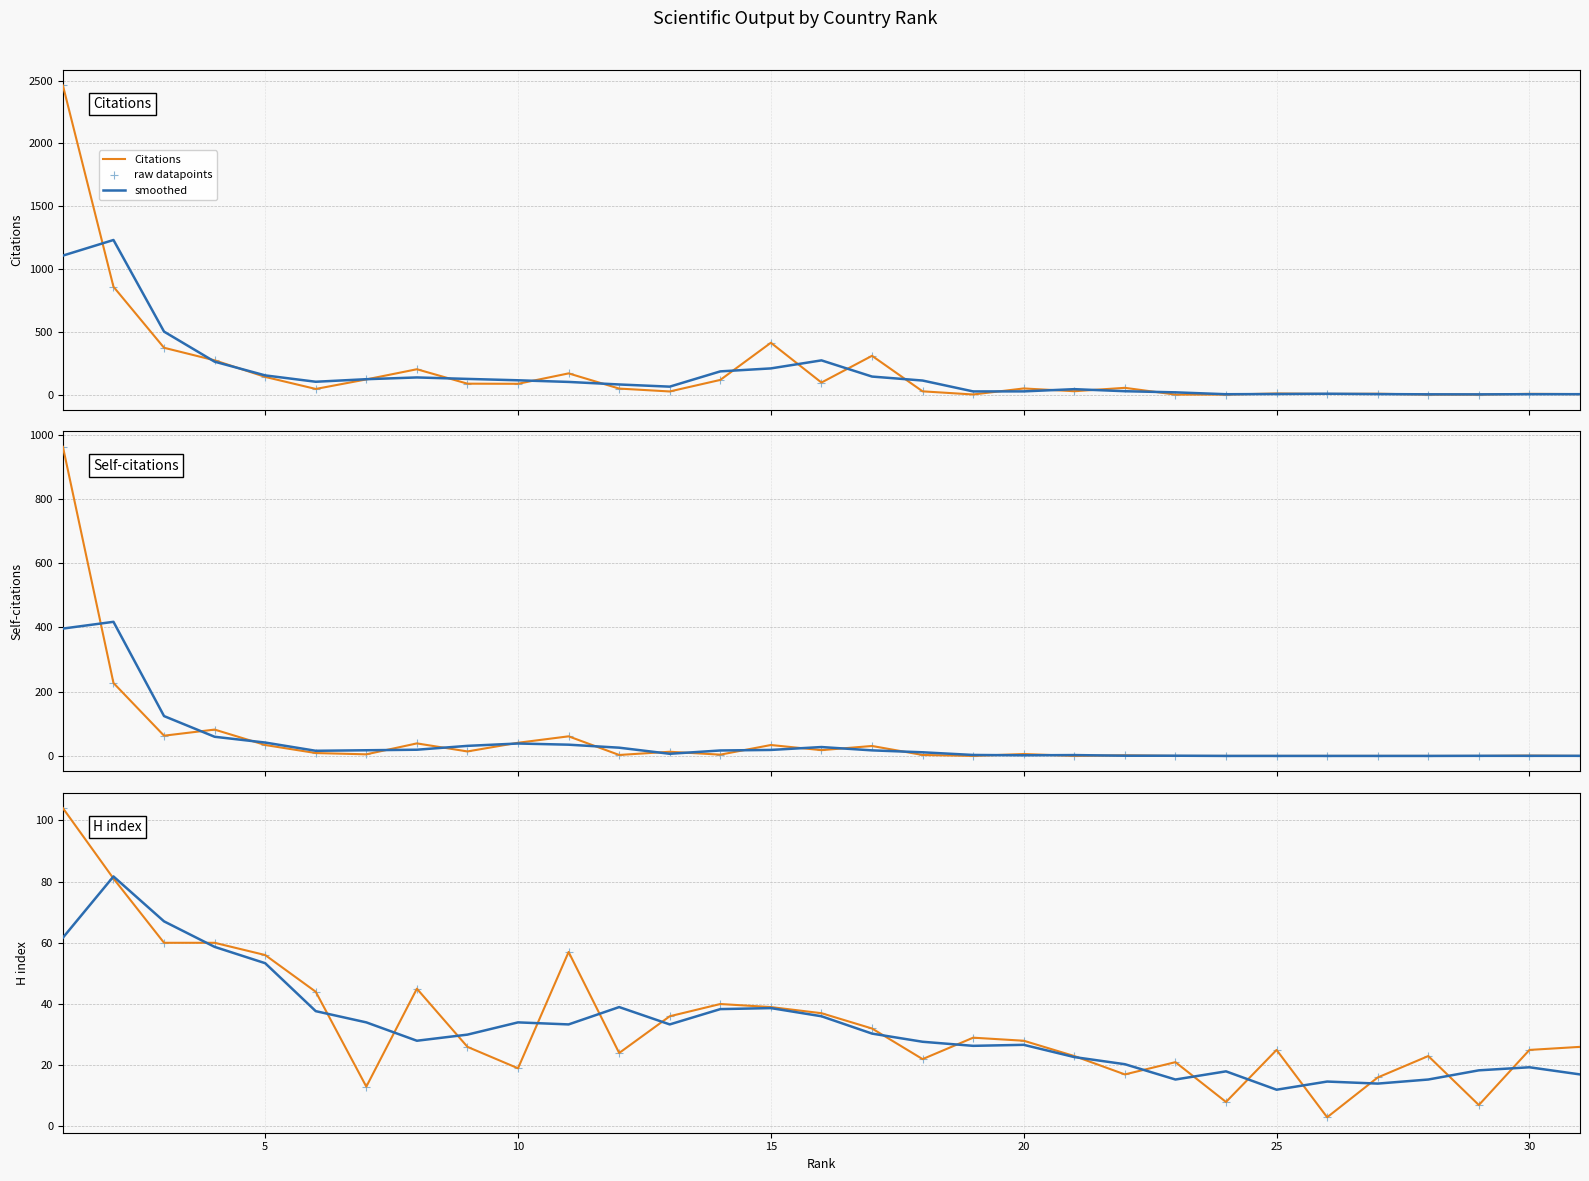

Which series has the largest total across all categories?

Citations